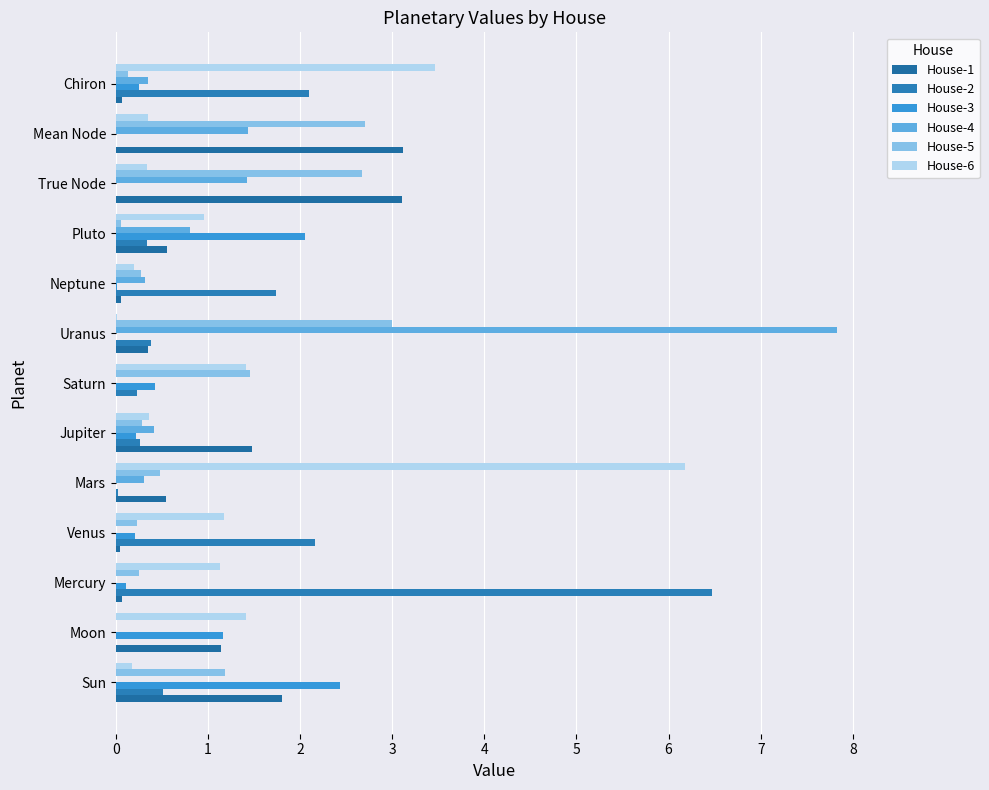

How many distinct data groups are displayed?

6